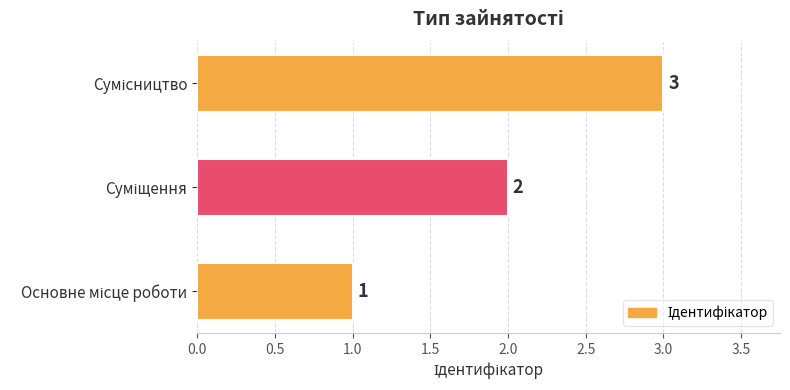

What is the maximum value shown in the chart?

3